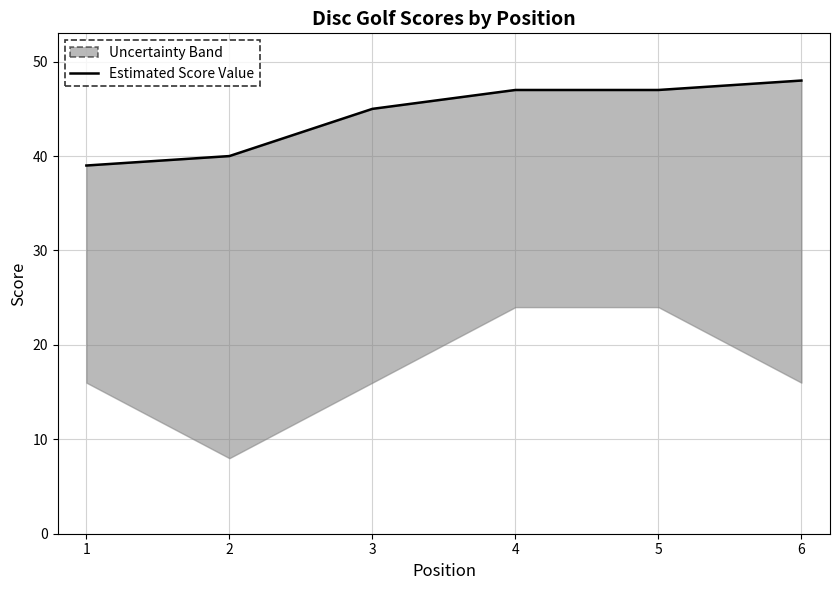

List the labels in order of value, largest first.

6, 4, 5, 3, 2, 1